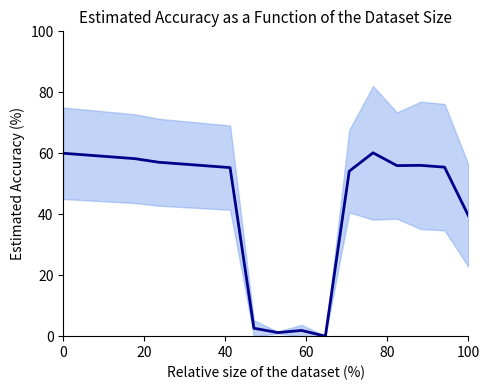

How many data points are less than 55?

6